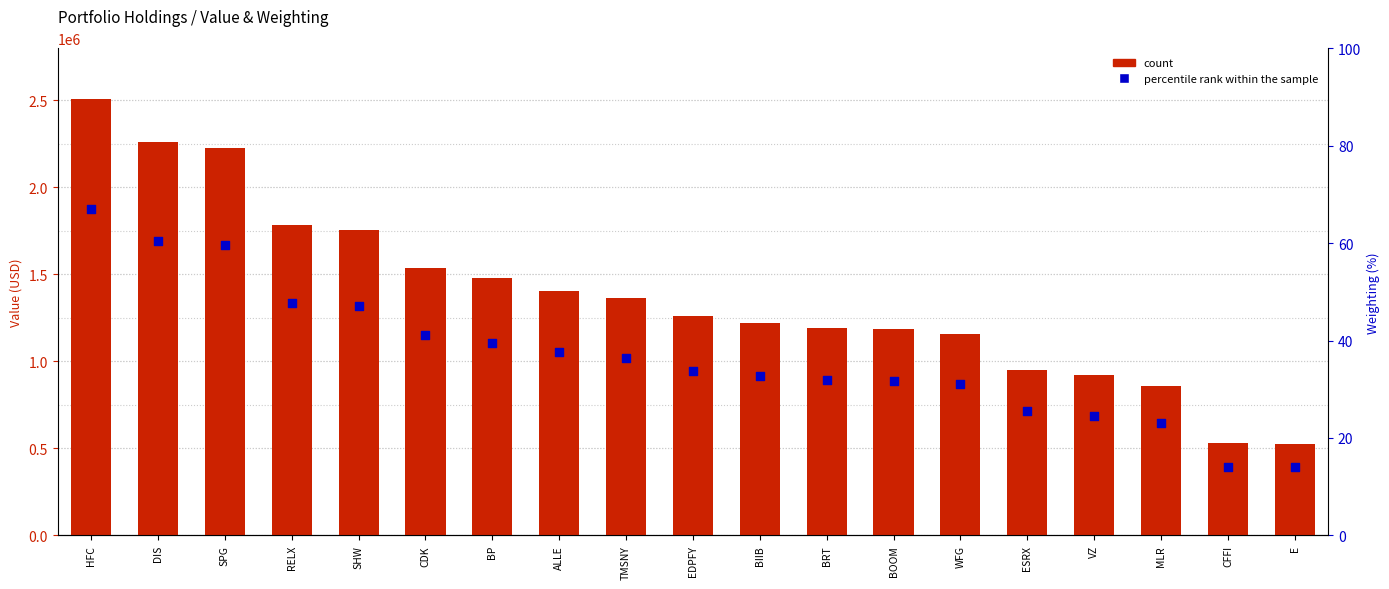

What is the total value across all series at E?

524014.0